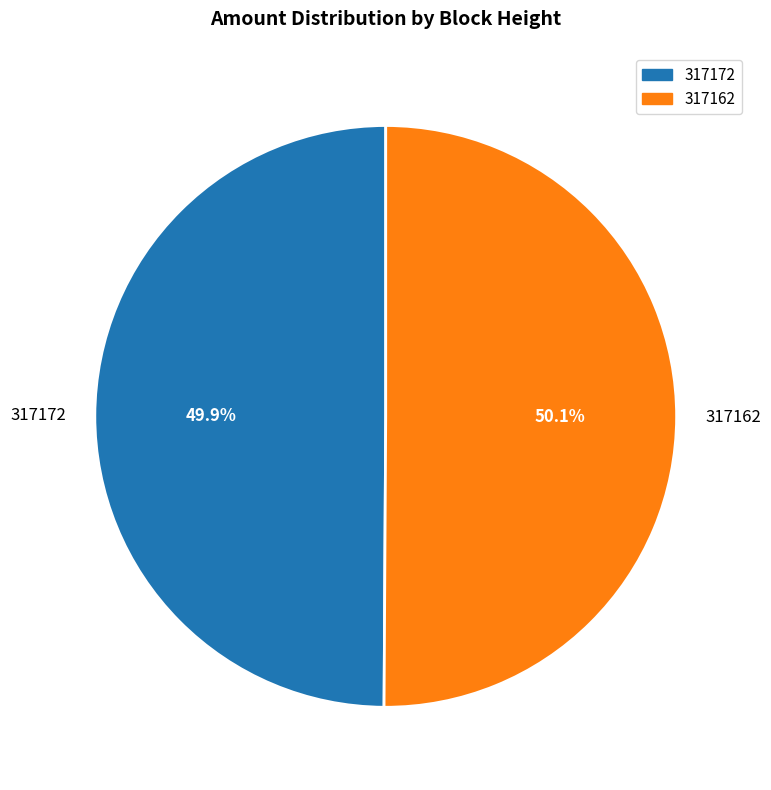

Count the number of slices in the pie.

2